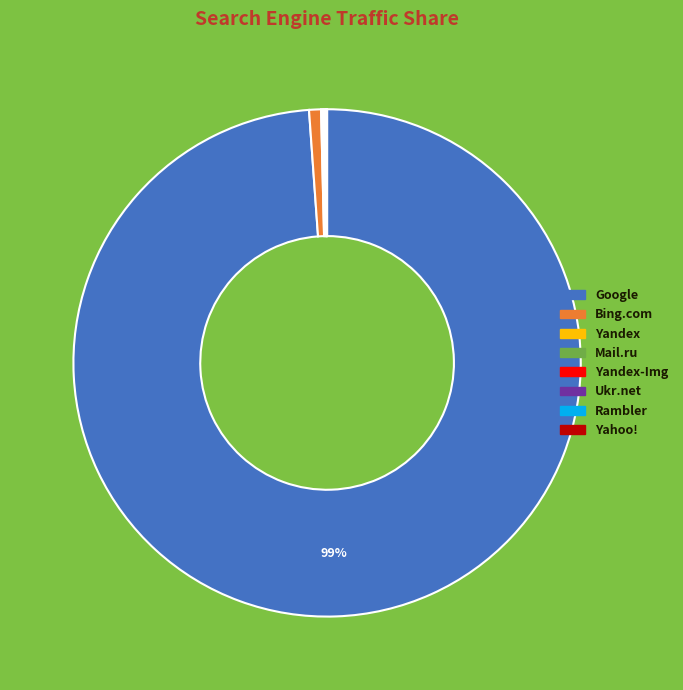

To the nearest percent, what is the average slice percentage?

12%